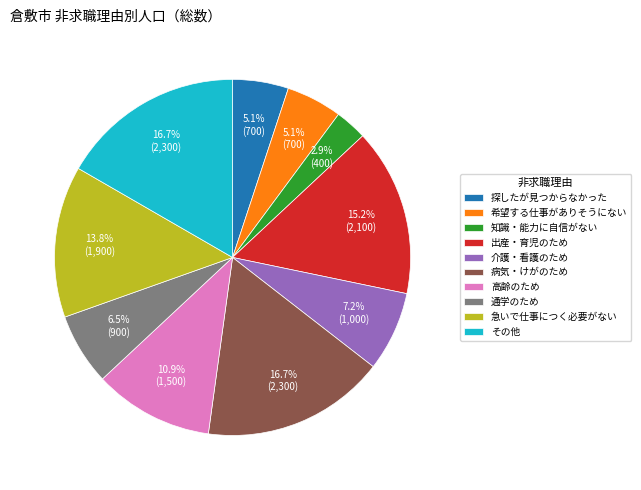

To the nearest percent, what portion does 探したが見つからなかった represent?

5%